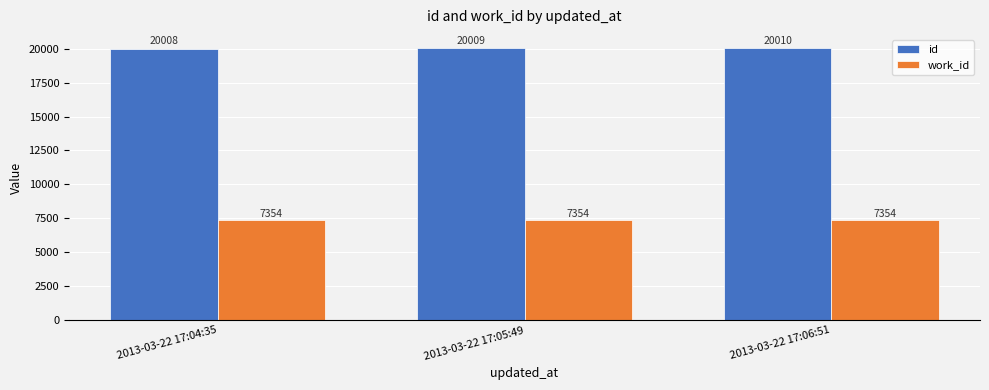

Reading left to right, list all the values displayed in this chart.

id: 20008	20009	20010
work_id: 7354	7354	7354